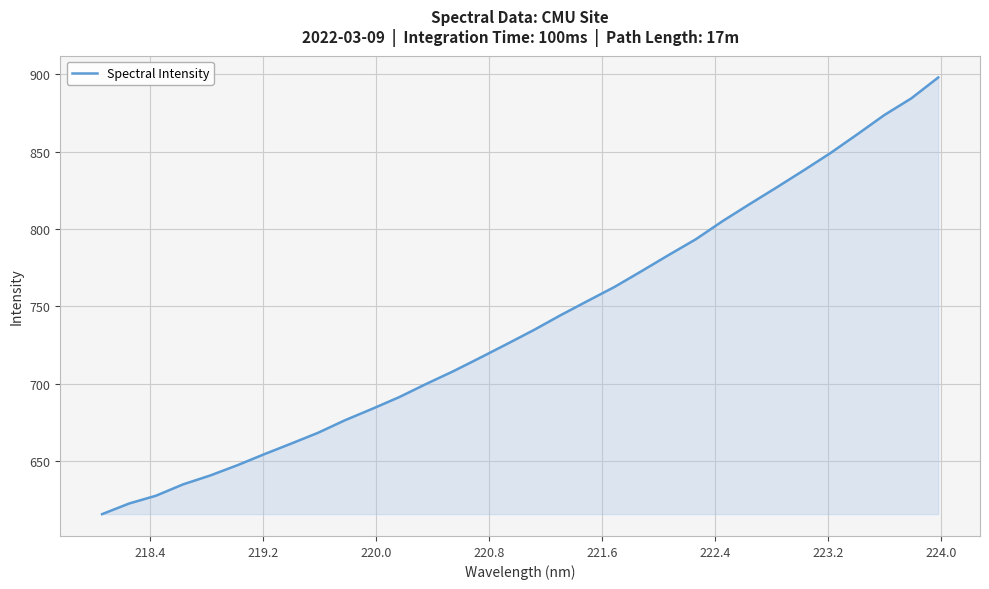

What is the maximum value shown in the chart?

898.0